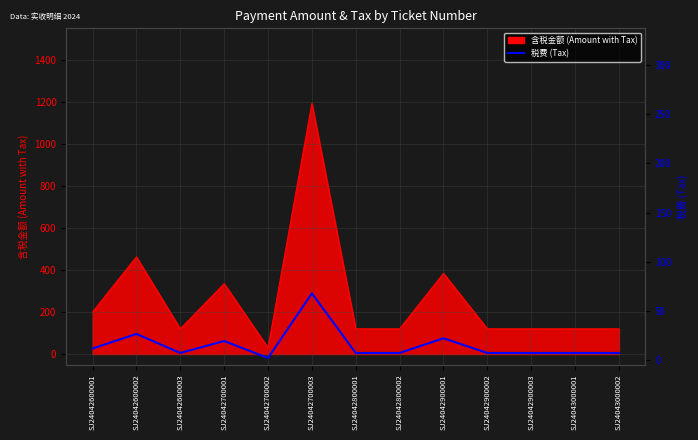

The value at SJ24042700001 is 19.0. True or false?

True